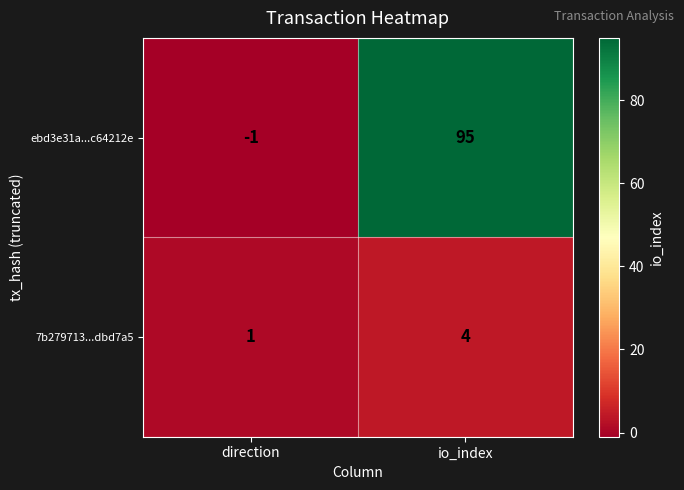

What is the greatest value displayed?

95